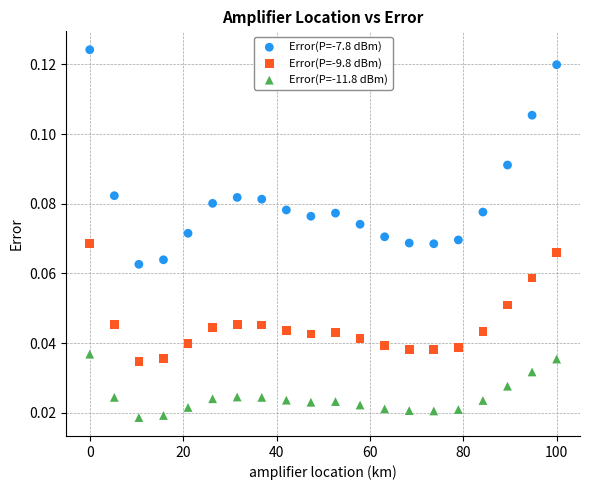

Across all data points, what is the range of X values (max minus min)?

100.0